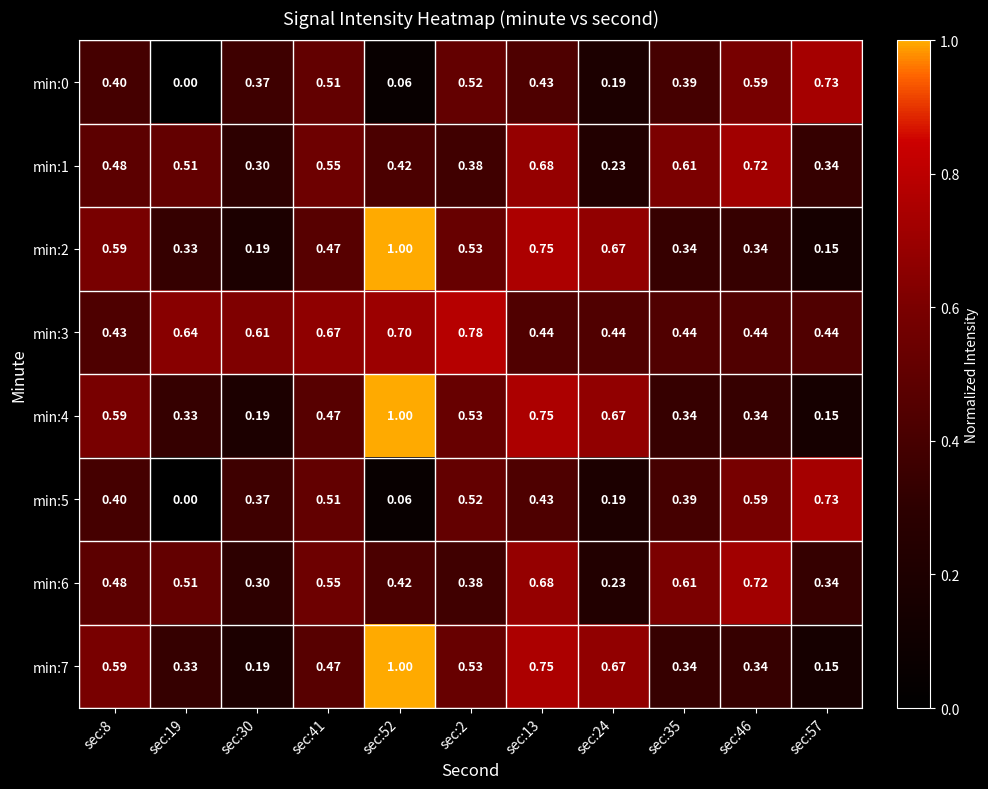

Is the value of min:5 at sec:30 greater than the value of min:4 at sec:24?

No